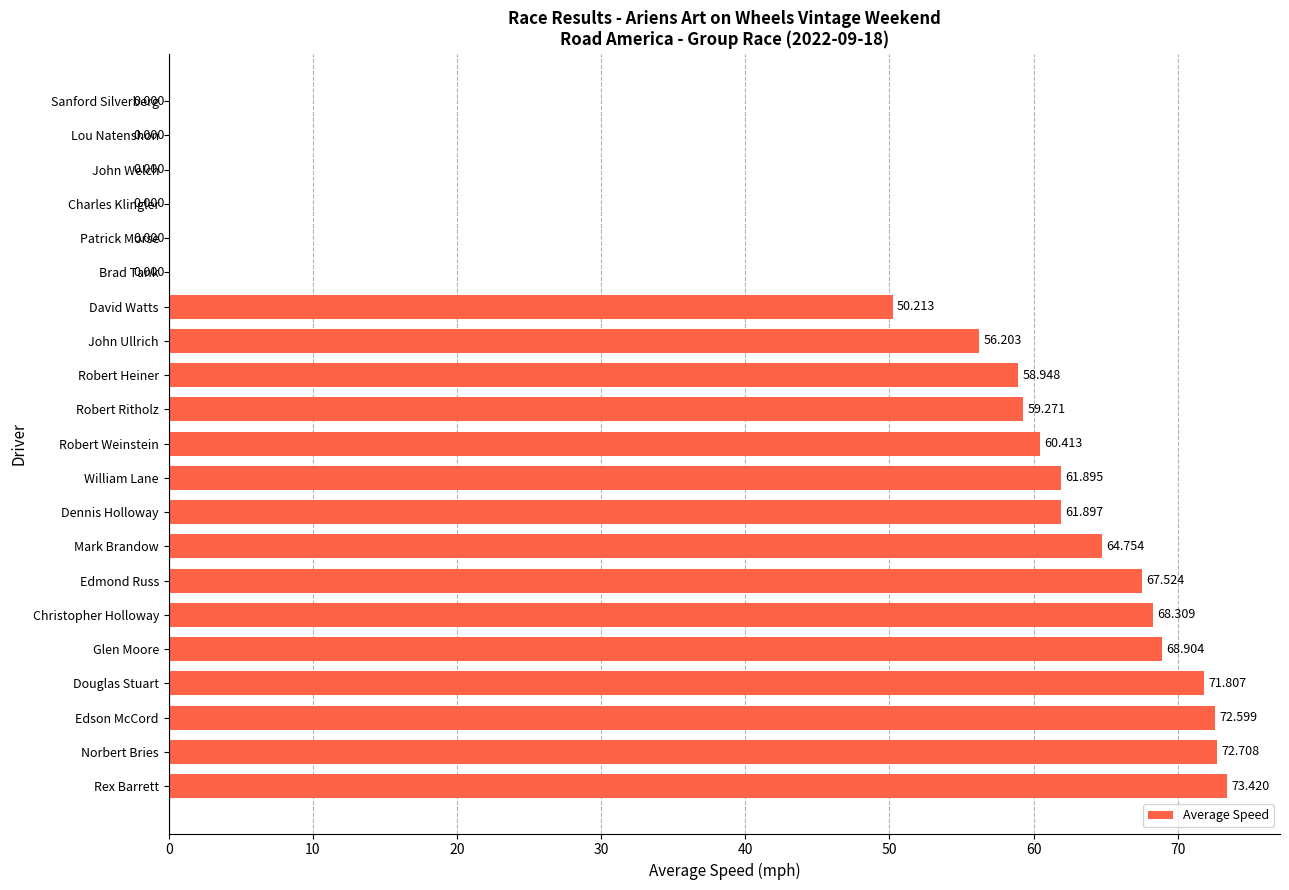

Count the number of categories in the chart.

21